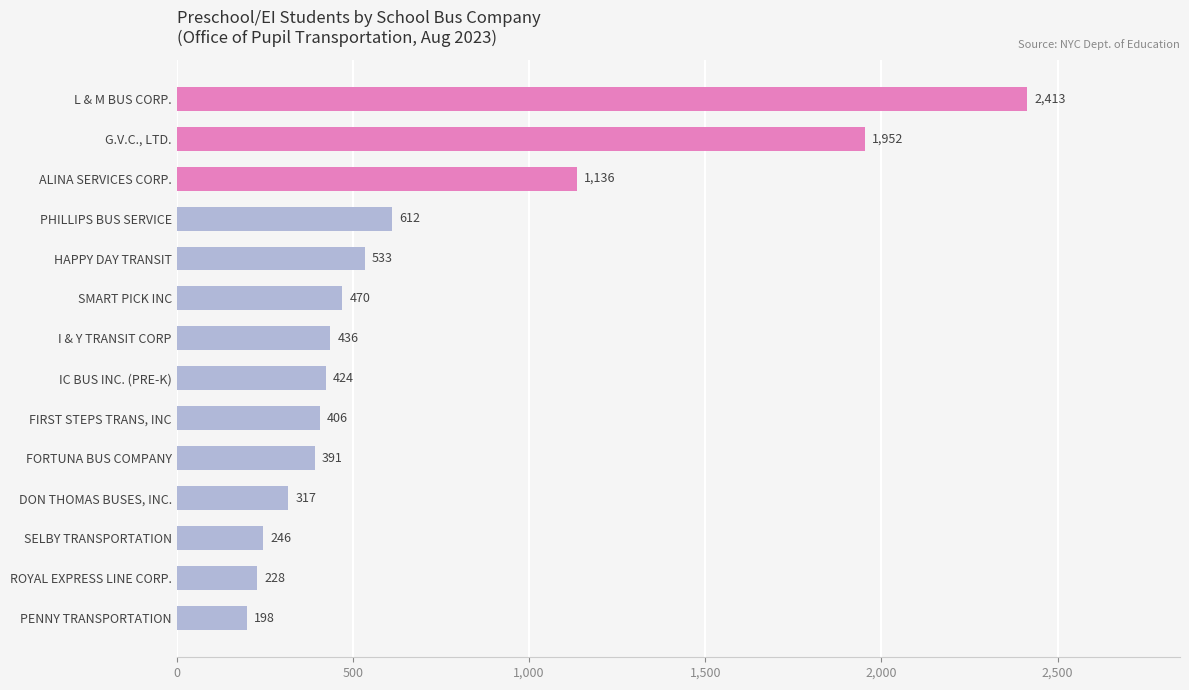

Which has a higher value, PHILLIPS BUS SERVICE or PENNY TRANSPORTATION?

PHILLIPS BUS SERVICE